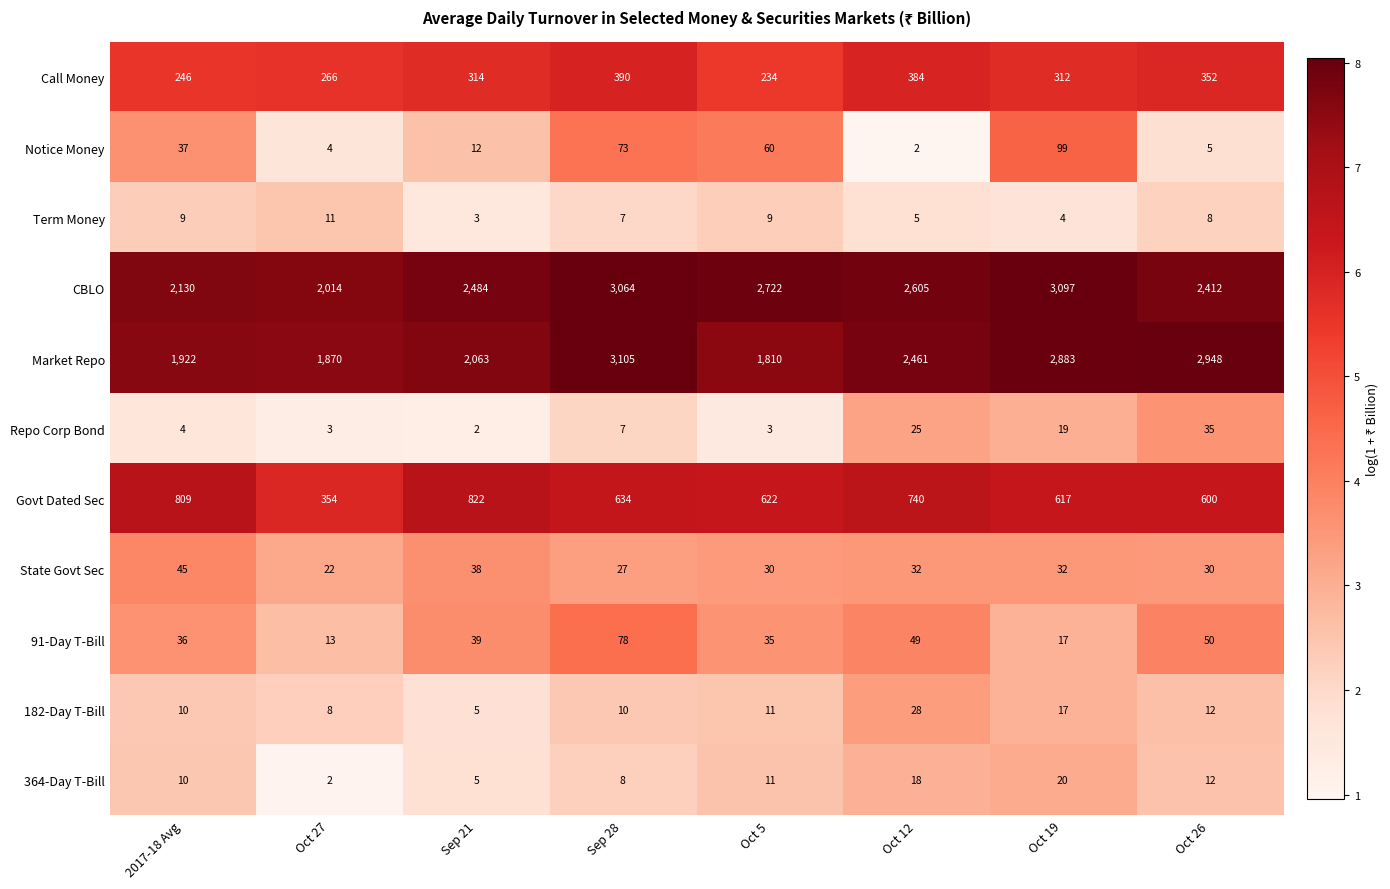

What is the difference between the 91-Day T-Bill values at Sep 28 and Oct 26?

28